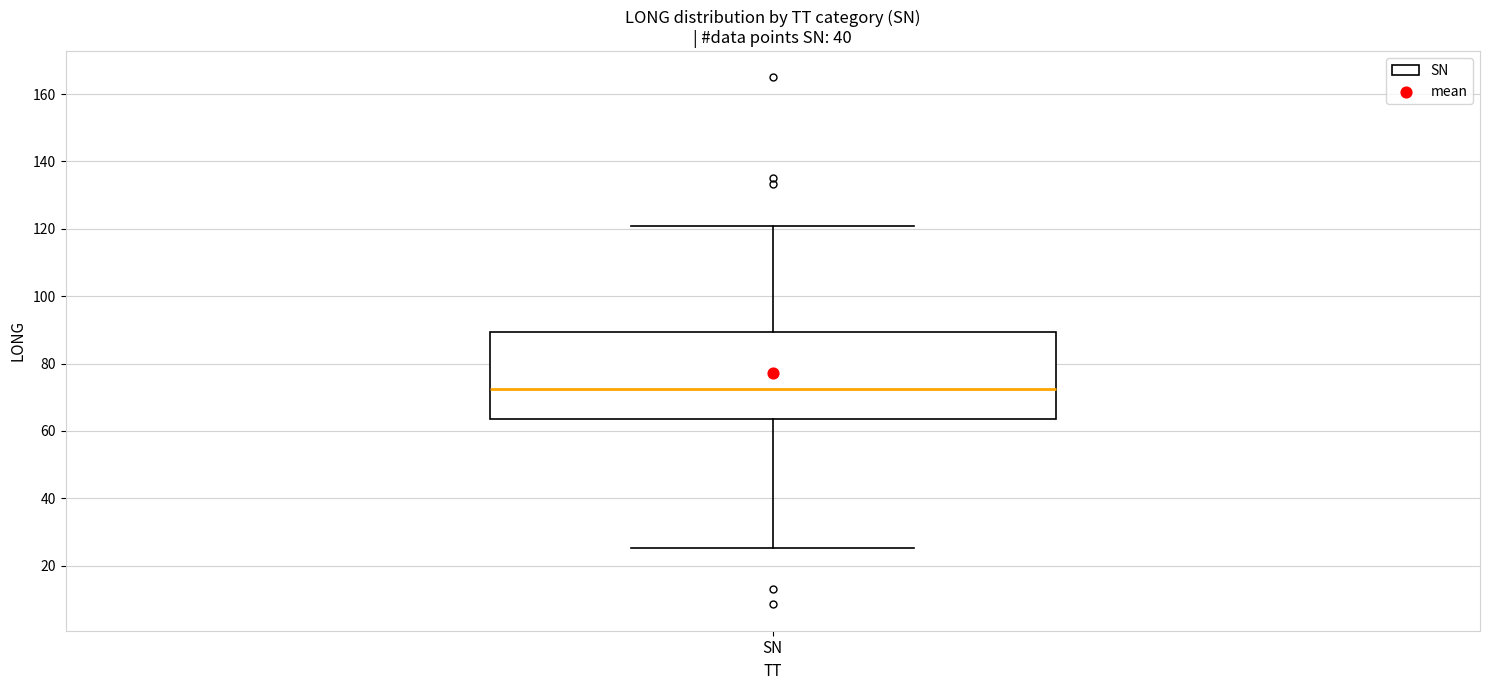

Read this box plot against the y-axis: the position of the median line, the range covered by the box, and the ends of both whiskers. The values are not printed on the chart, so give them approximately, as read against the axis.

median 72, box 64 to 90, whiskers 26 to 120